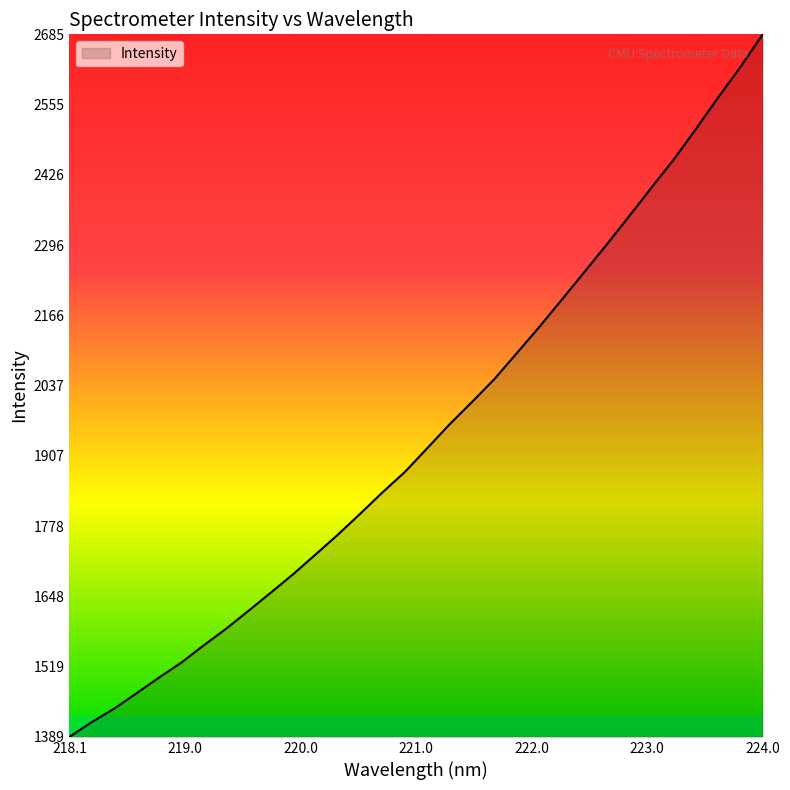

What is the minimum value shown in the chart?

1389.6